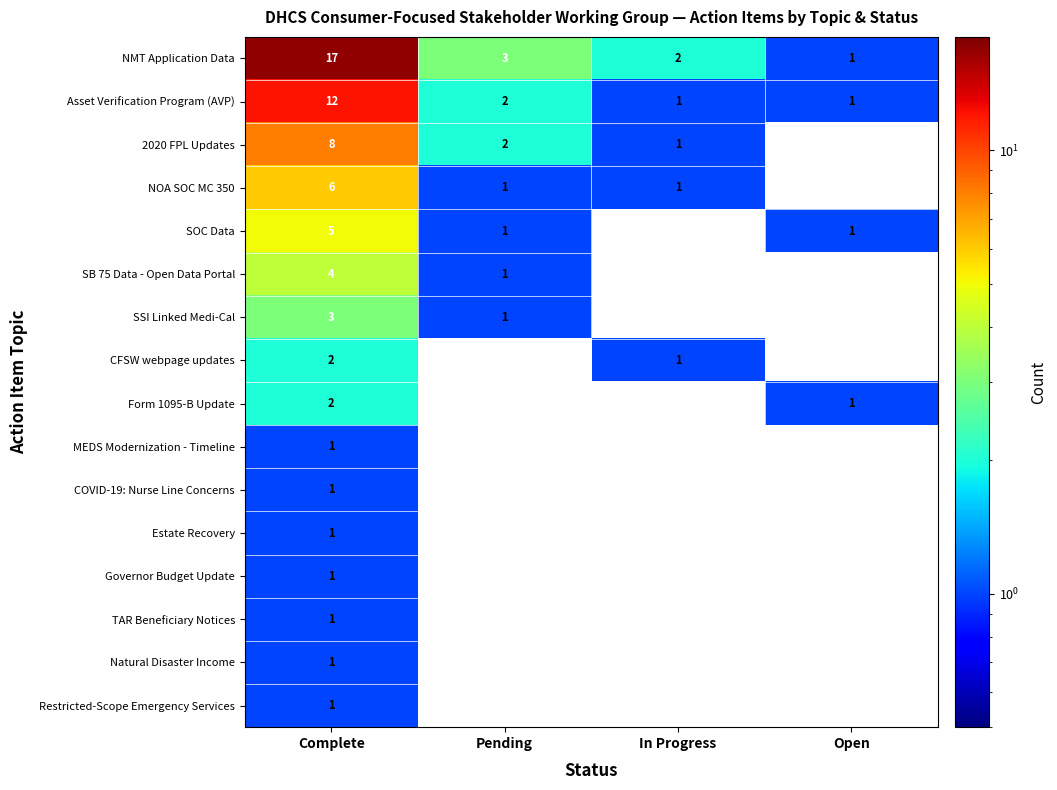

What is the total value across all series at In Progress?

6